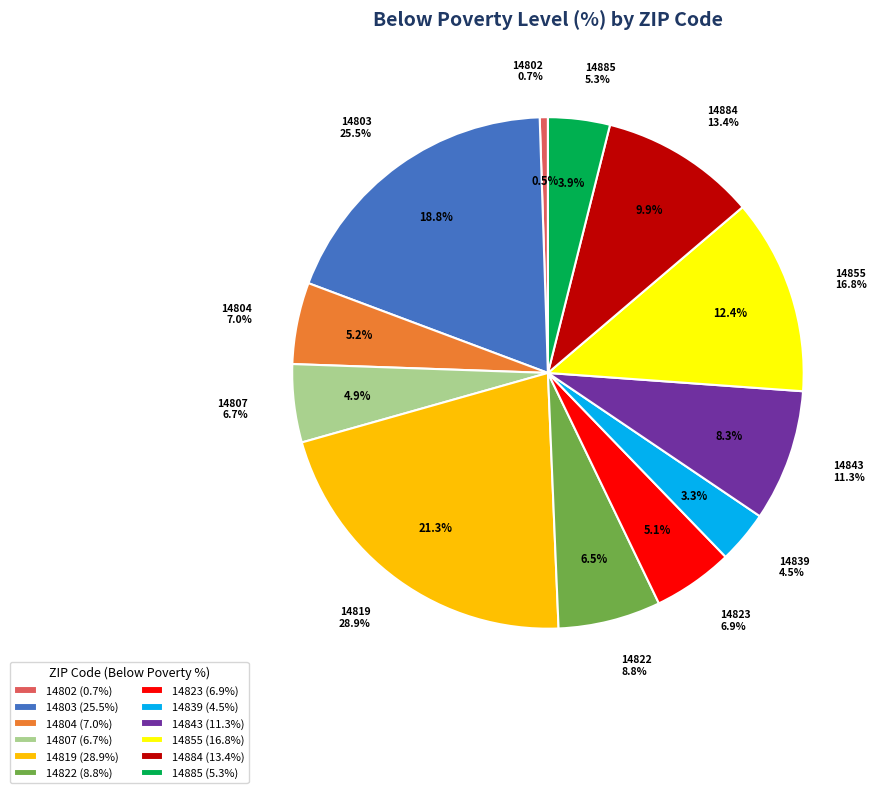

The 14885 slice represents 1% of the pie. True or false?

False